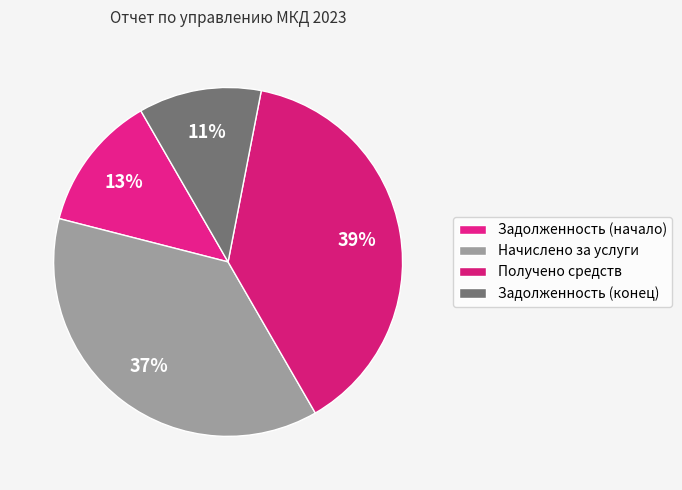

How many segments does this pie chart have?

4